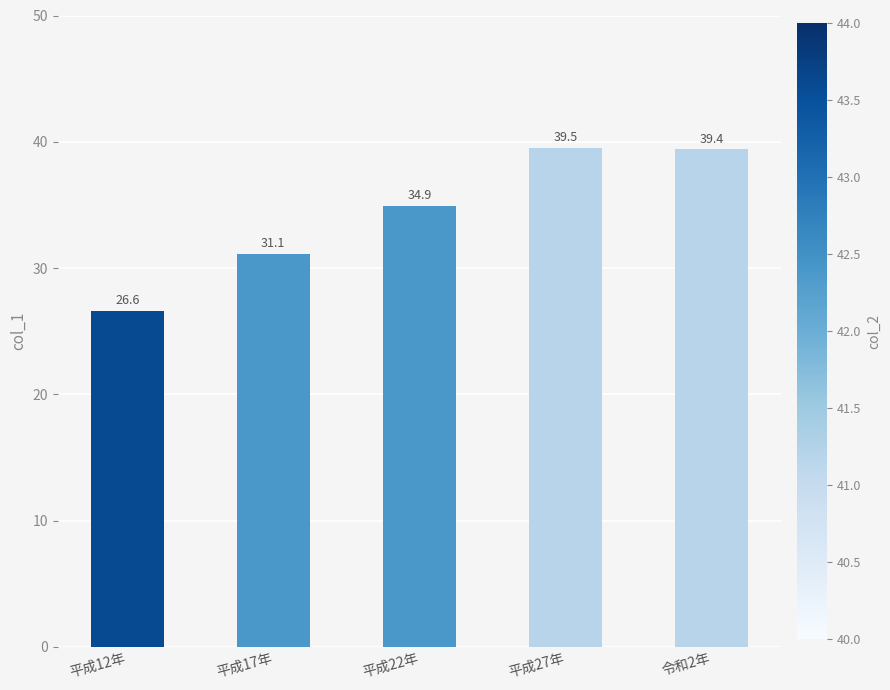

How many distinct data groups are displayed?

1